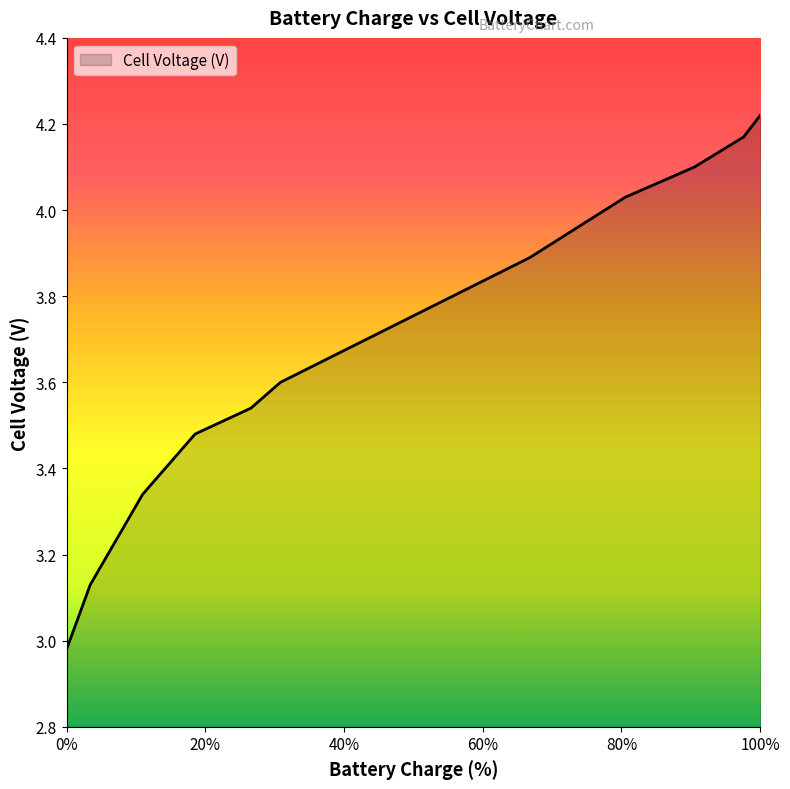

What is the sum of all values?

40.5